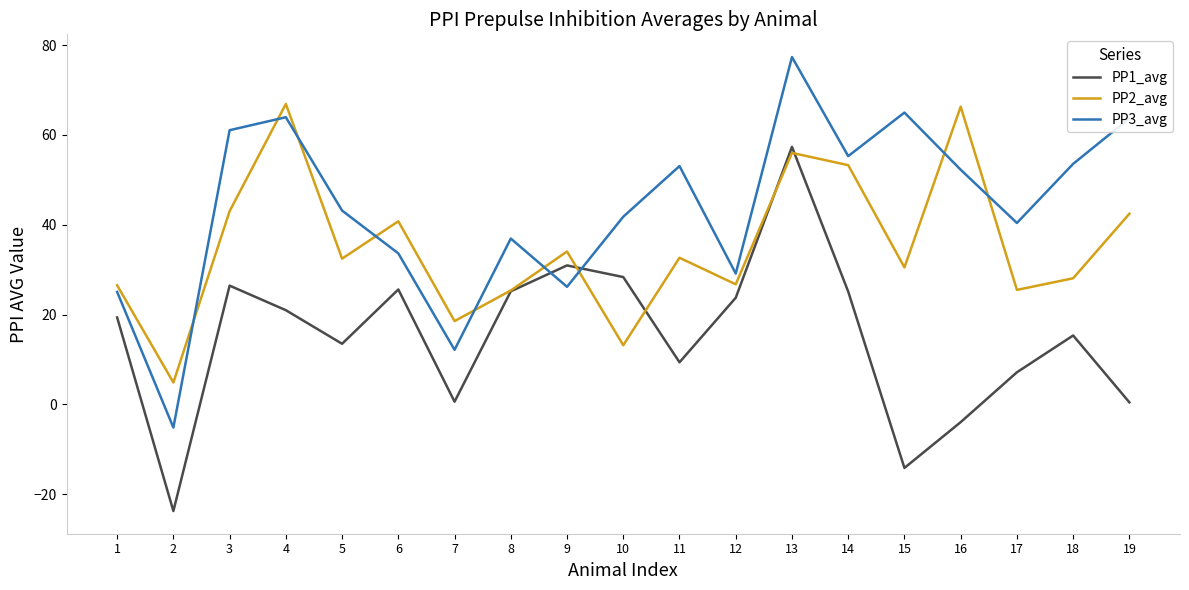

The PP3_avg series shows 20.7 at 3. True or false?

False